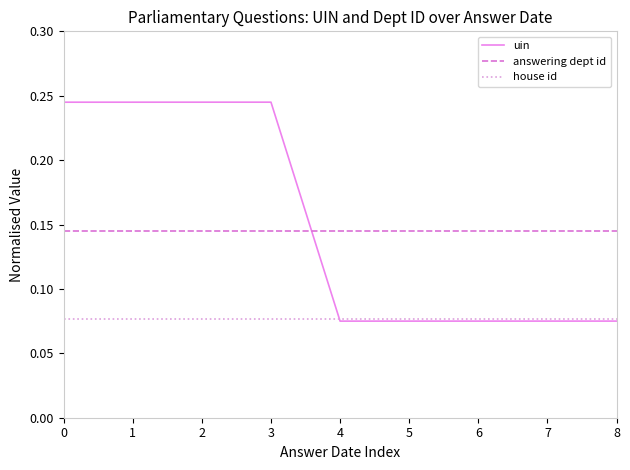

Between 1 and 4, which series saw the biggest shift?

uin